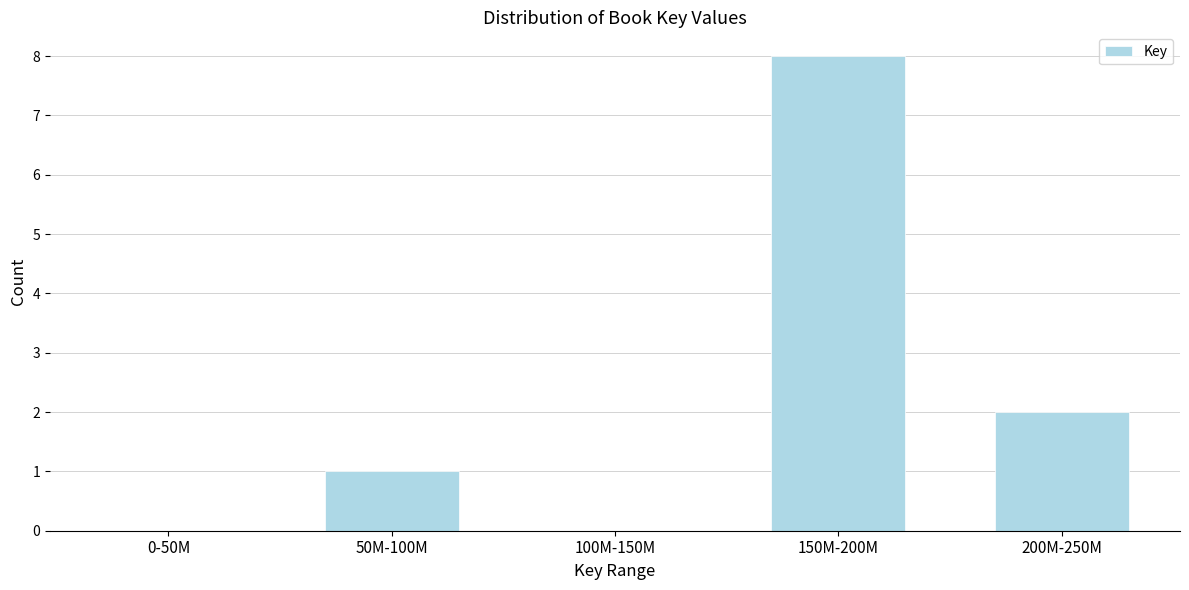

Reading right to left, transcribe all the data shown in this chart.

200M-250M=2	150M-200M=8	100M-150M=0	50M-100M=1	0-50M=0